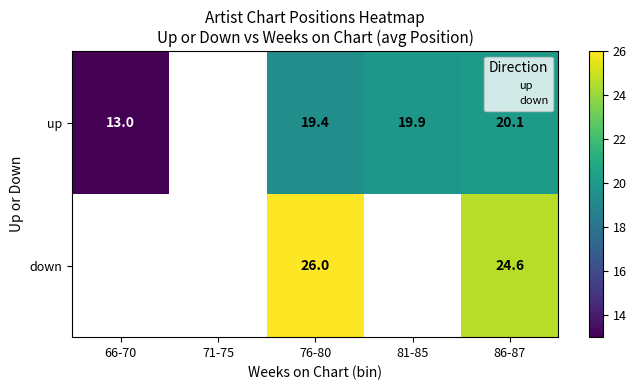

How many values in up are above zero?

4